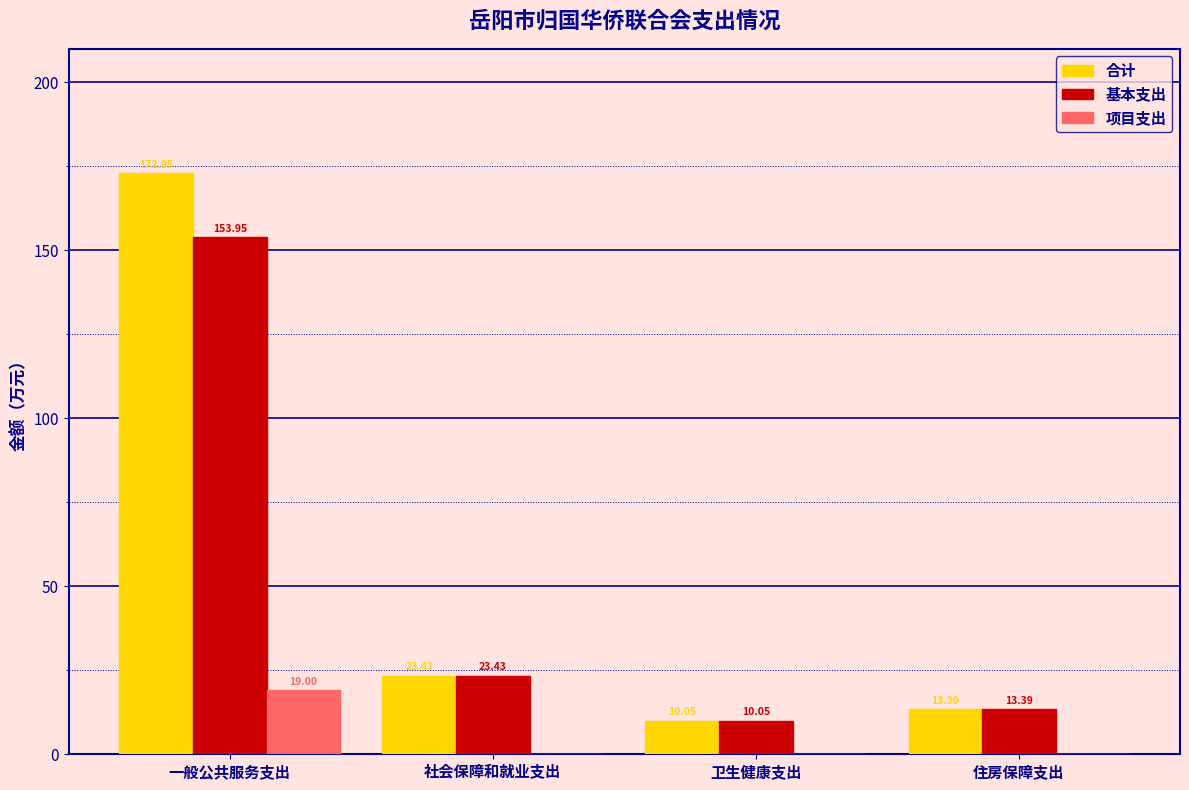

Is the value of 基本支出 at 社会保障和就业支出 greater than the value of 合计 at 卫生健康支出?

Yes